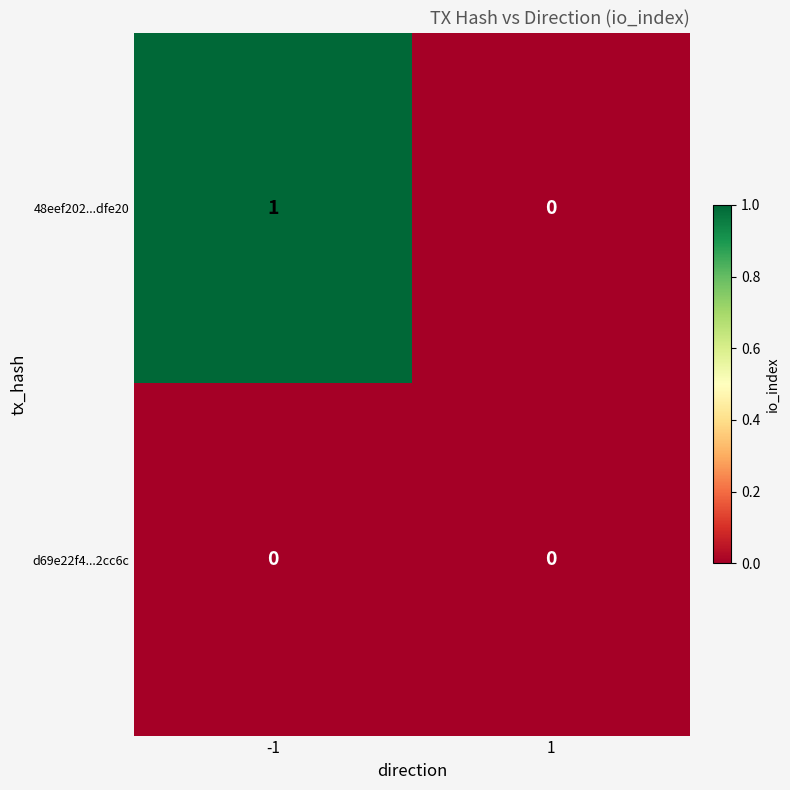

List the series in order of their peak value, highest first.

48eef202...dfe20, d69e22f4...2cc6c